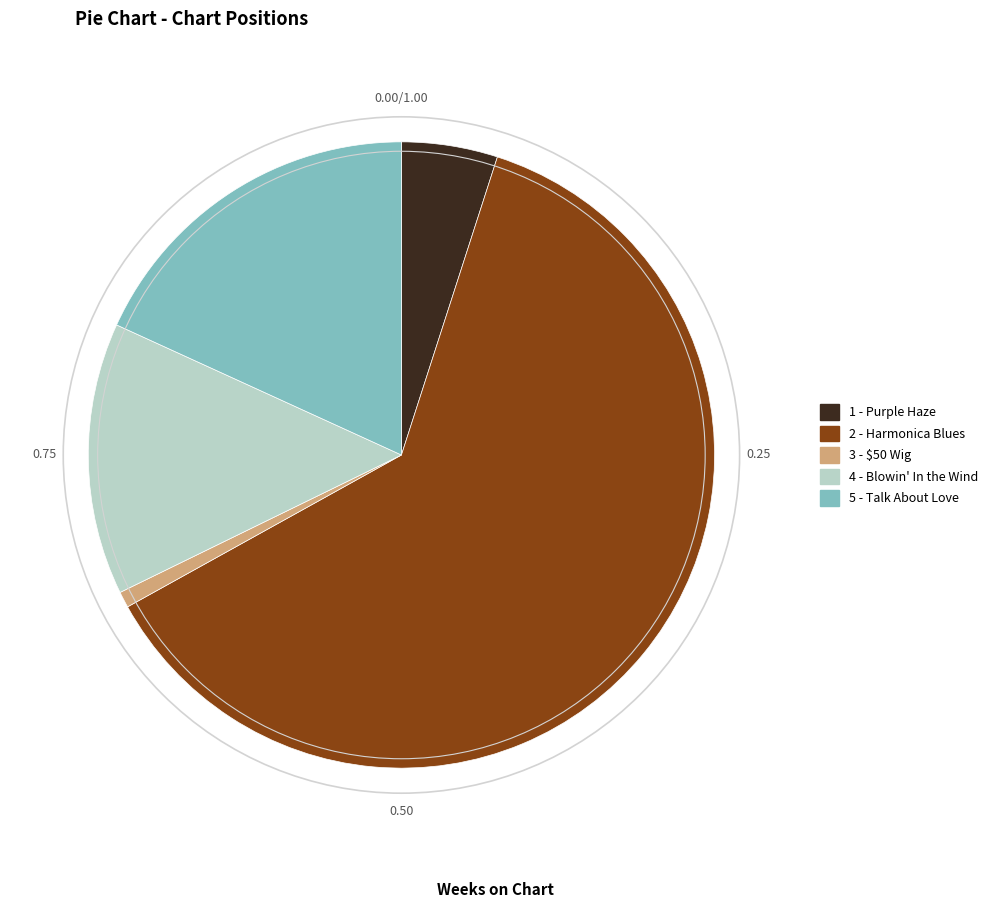

Do 3 - $50 Wig and 5 - Talk About Love together represent more than half of the pie?

No